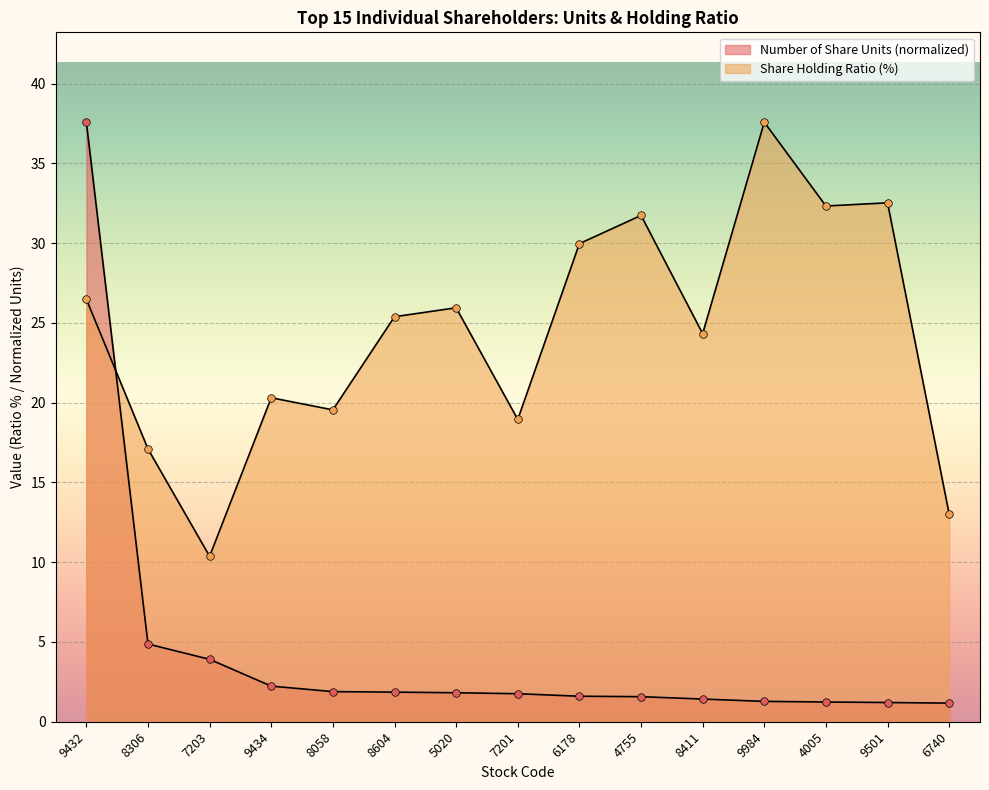

At which category is the sum across all series the highest?

9432